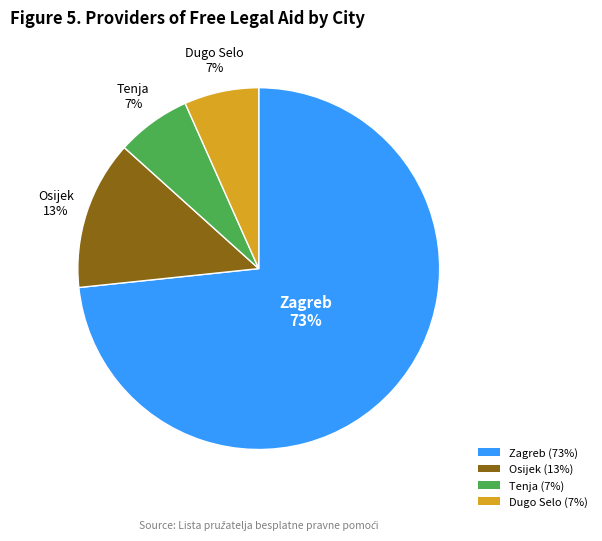

To the nearest percent, what portion does Osijek represent?

13%